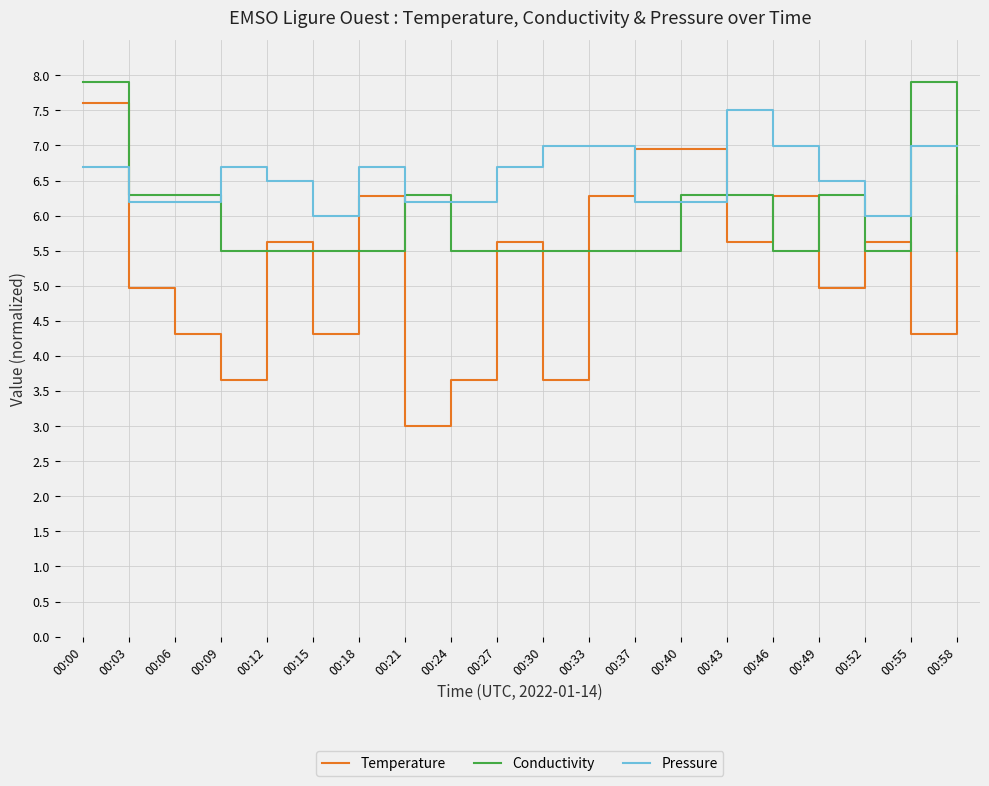

Rank the series by their maximum value, from highest to lowest.

Conductivity, Temperature, Pressure